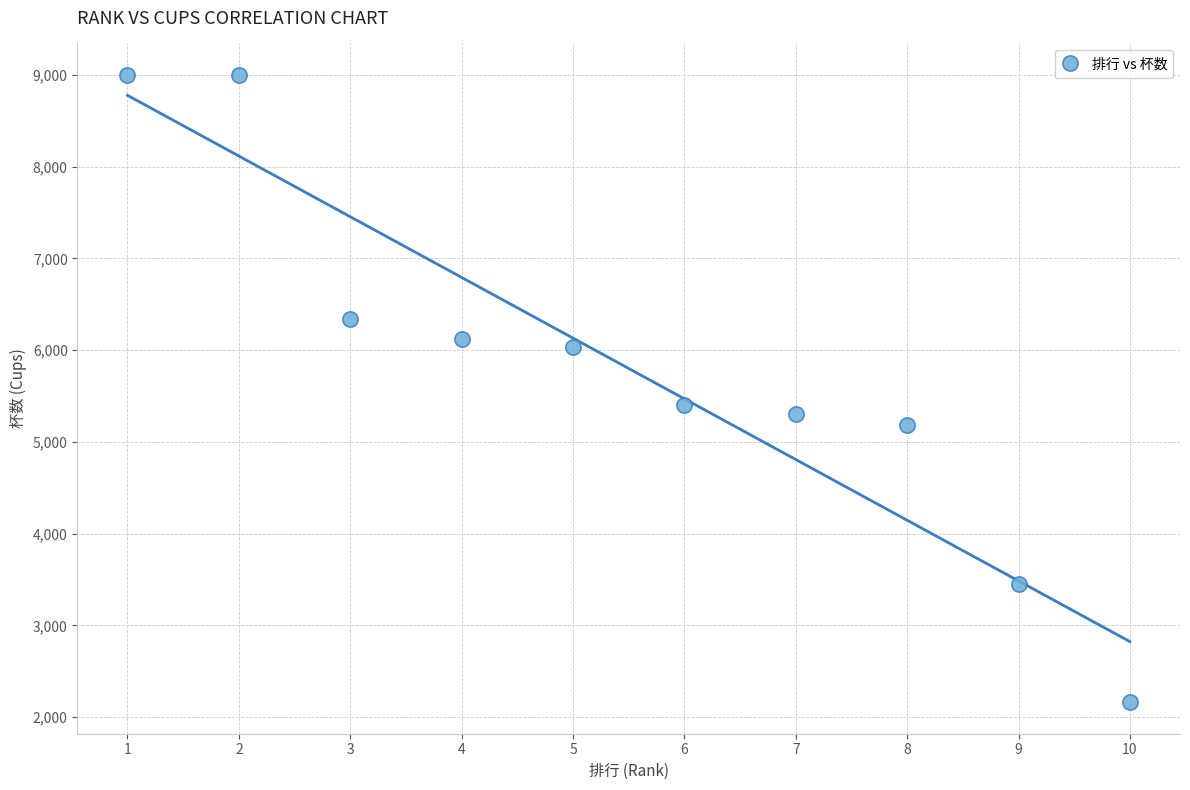

What is the range of X values (max minus min)?

9